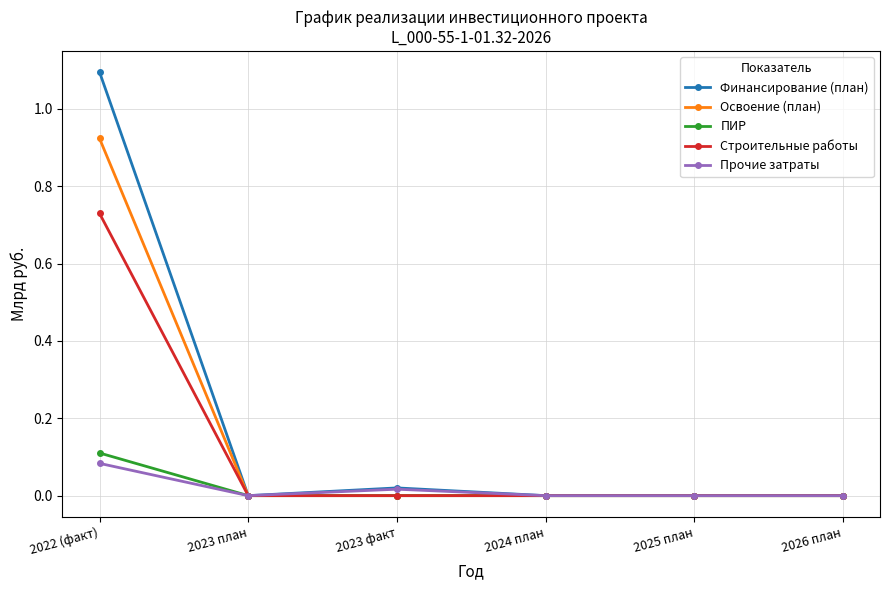

True or false: Строительные работы has a value of 0.0 at 2023 план.

True